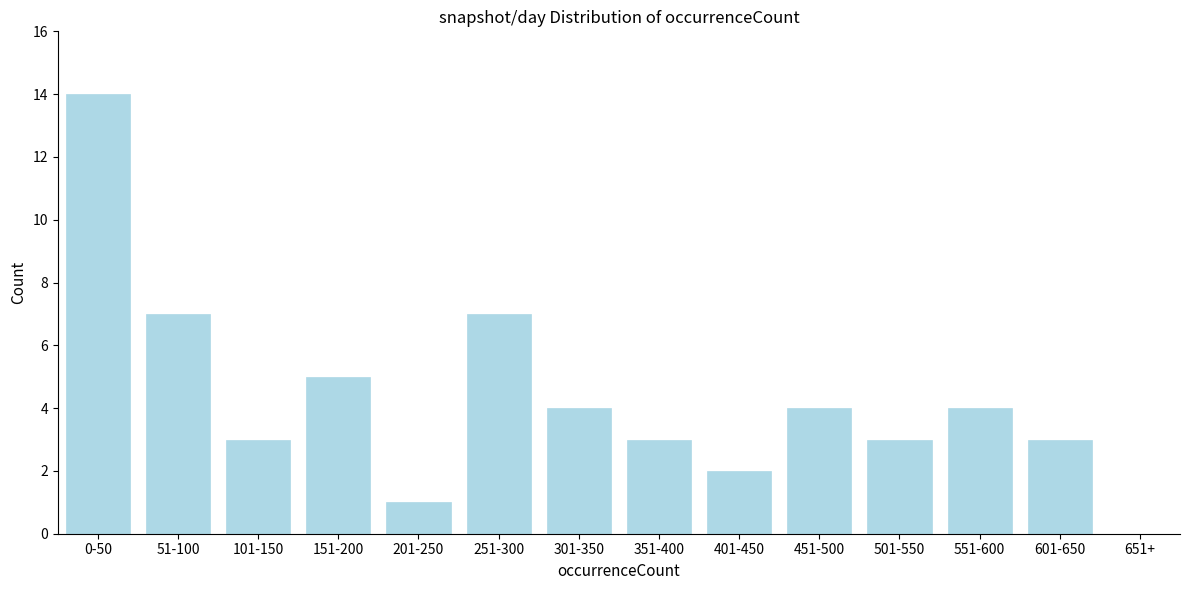

Reading right to left, list all the values displayed in this chart.

651+=0	601-650=3	551-600=4	501-550=3	451-500=4	401-450=2	351-400=3	301-350=4	251-300=7	201-250=1	151-200=5	101-150=3	51-100=7	0-50=14